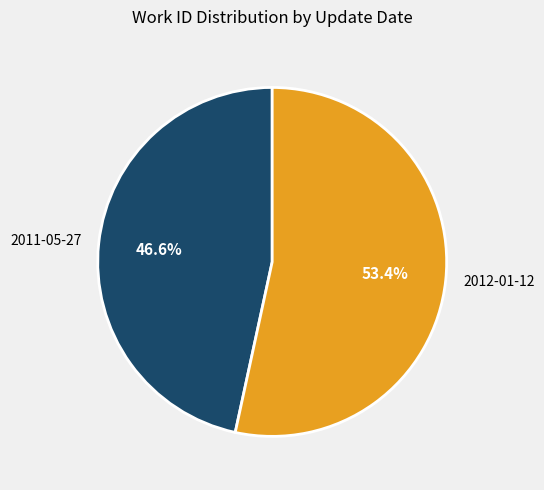

Is 2012-01-12 the majority of the pie?

Yes